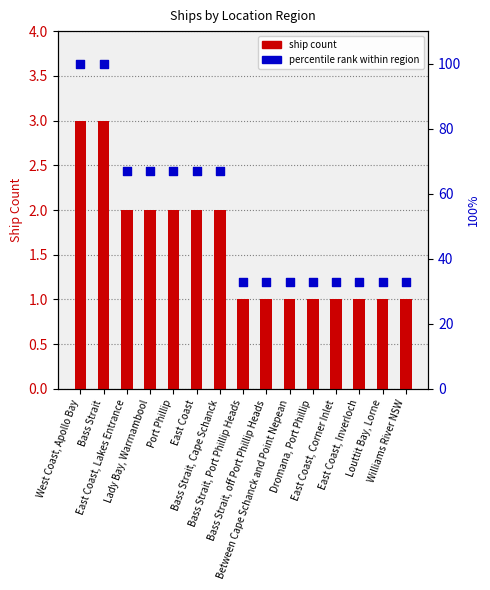

Is the value of Percentile rank at Bass Strait, Port Phillip Heads greater than the value of Ship Count at Between Cape Schanck and Point Nepean?

Yes